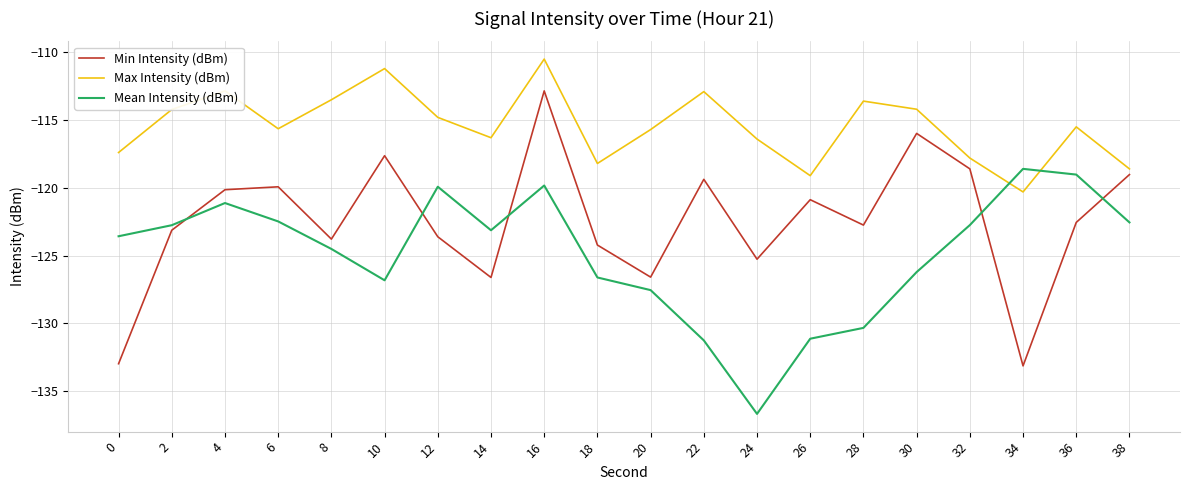

What is the maximum value for Mean Intensity (dBm)?

-118.6